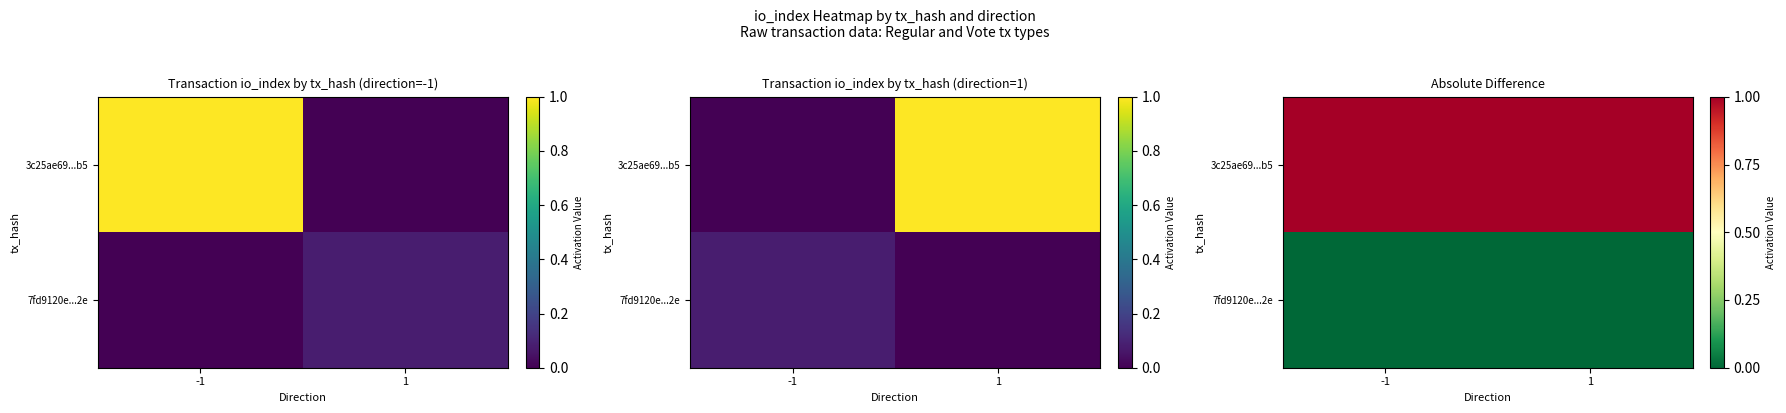

At which category is the sum across all series the highest?

-1